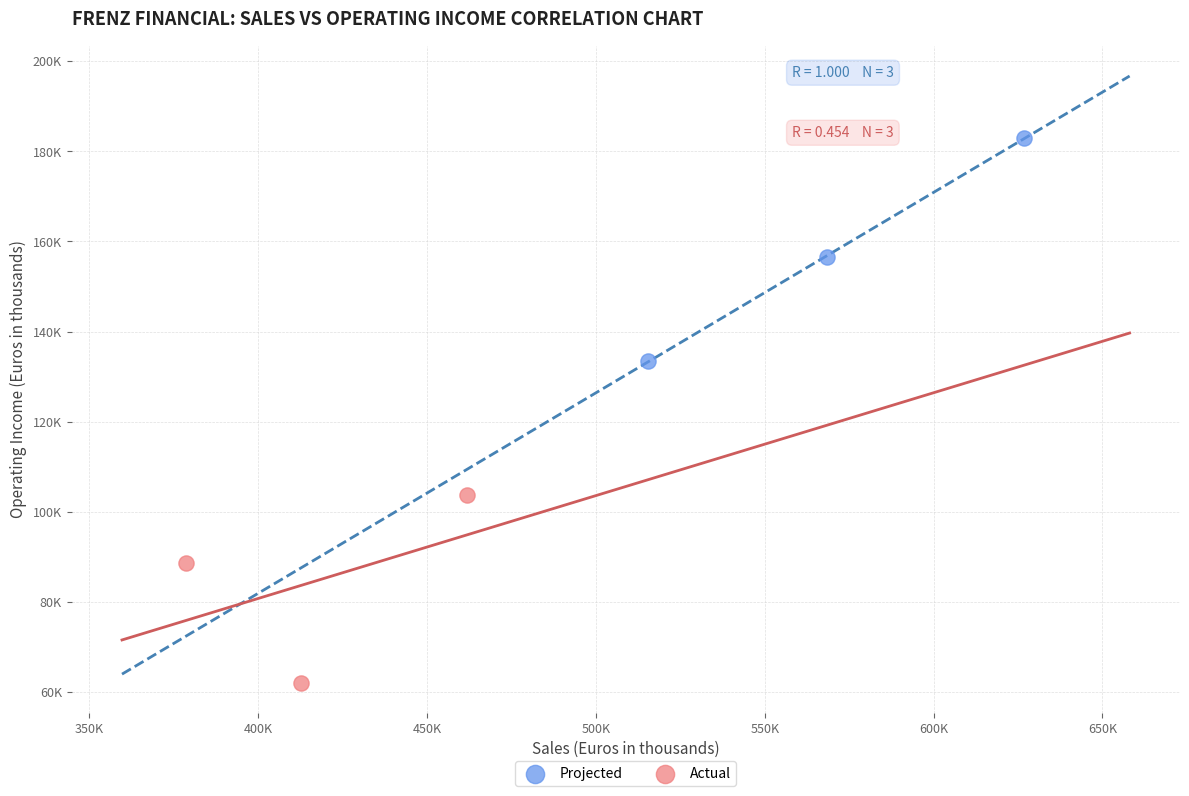

Which series reaches the maximum Y coordinate?

Projected